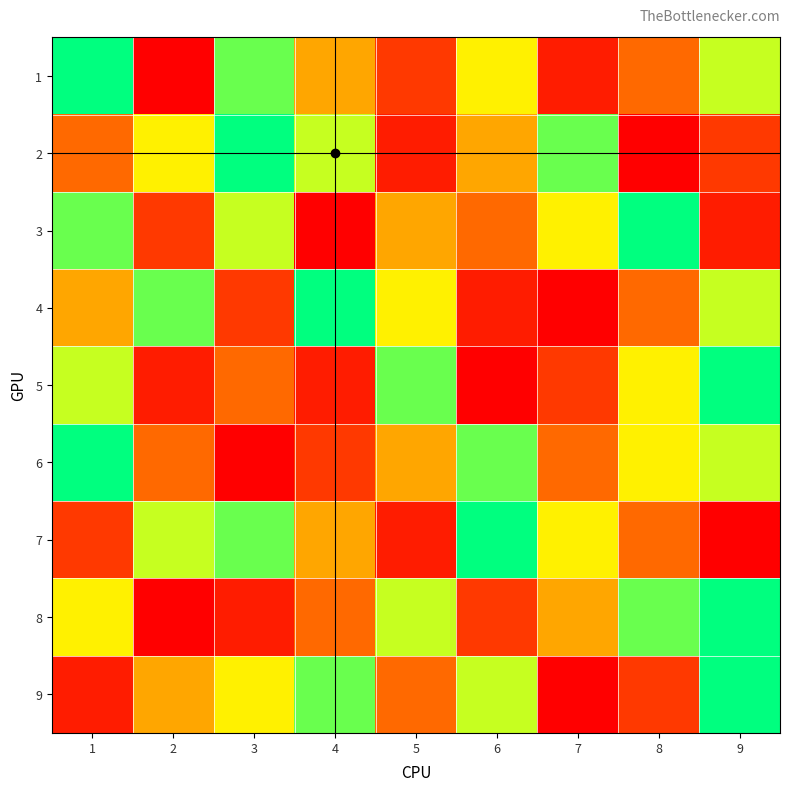

Count the number of data series in this chart.

9